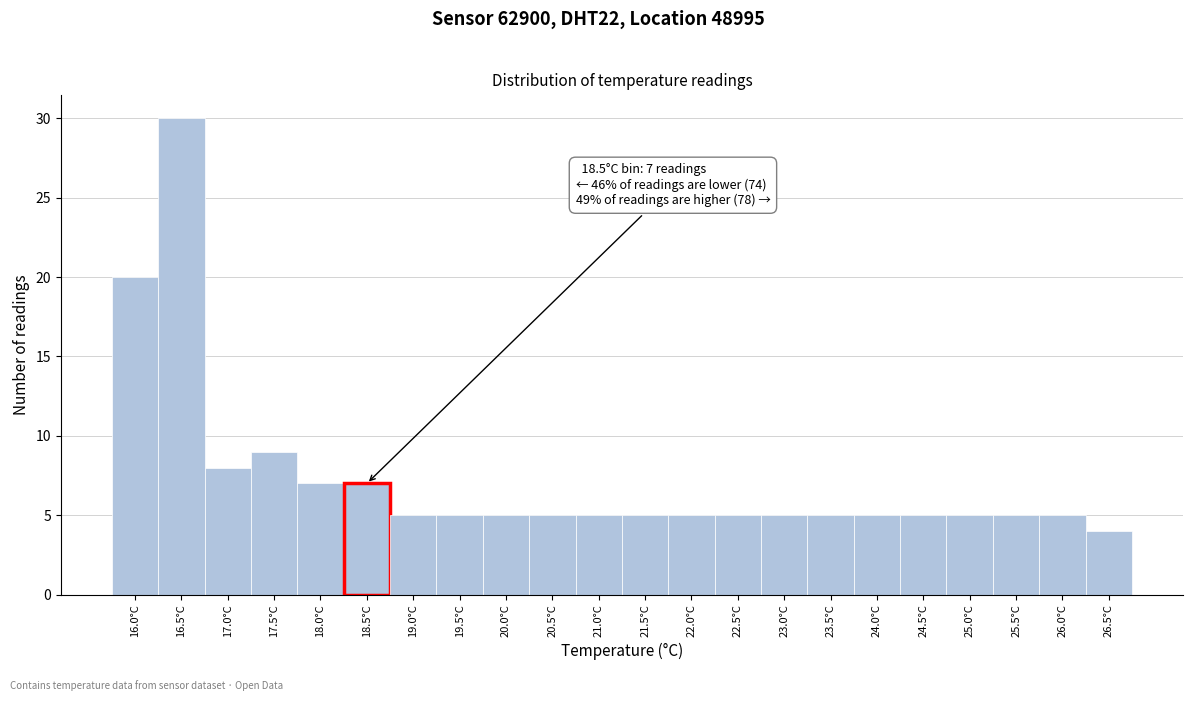

Reading left to right, list all the values displayed in this chart.

16.0°C=20	16.5°C=30	17.0°C=8	17.5°C=9	18.0°C=7	18.5°C=7	19.0°C=5	19.5°C=5	20.0°C=5	20.5°C=5	21.0°C=5	21.5°C=5	22.0°C=5	22.5°C=5	23.0°C=5	23.5°C=5	24.0°C=5	24.5°C=5	25.0°C=5	25.5°C=5	26.0°C=5	26.5°C=4